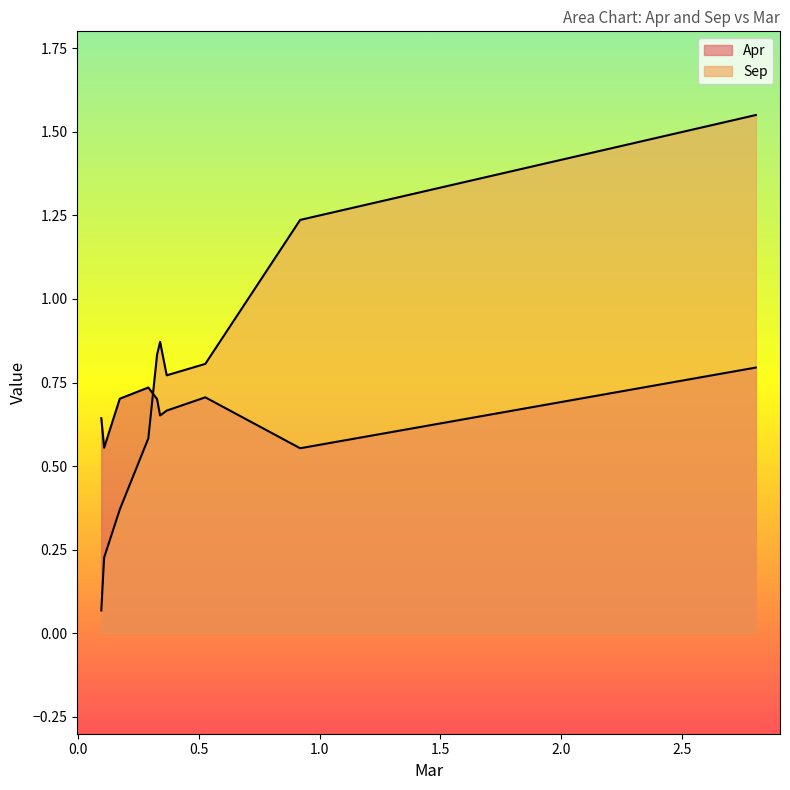

Does the chart display data point markers on the line(s)?

No